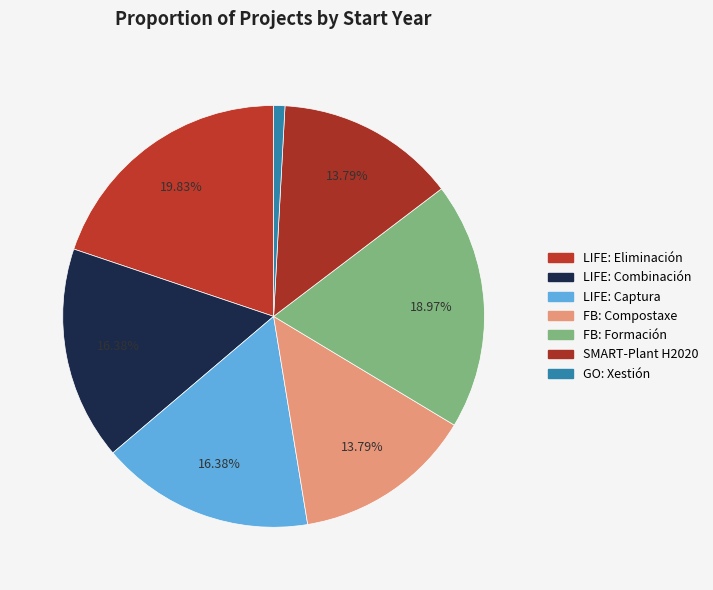

Is there a majority slice in this chart?

No